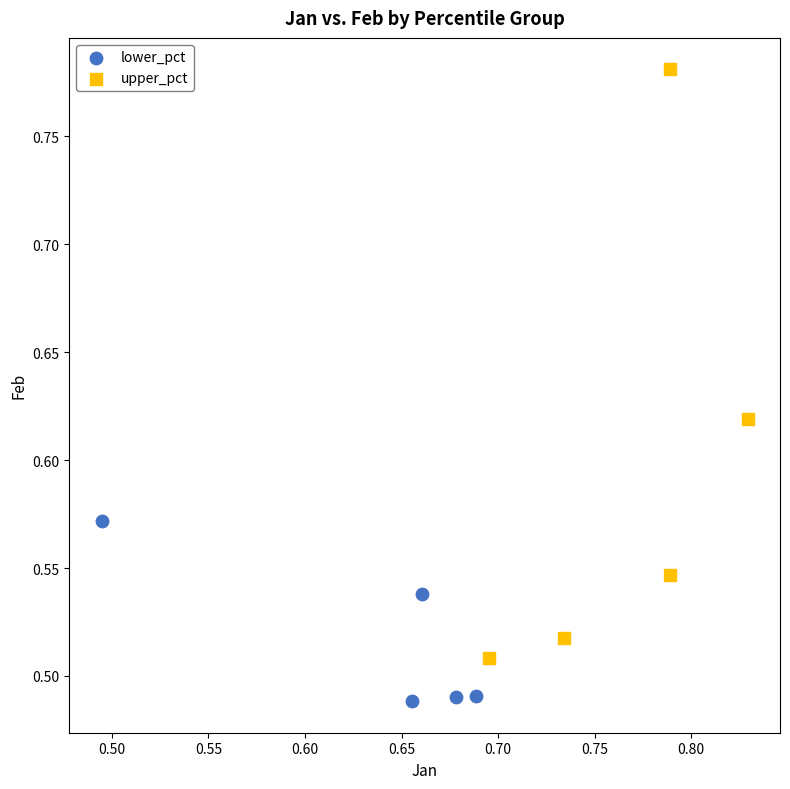

Which series contains the highest Y value?

upper_pct